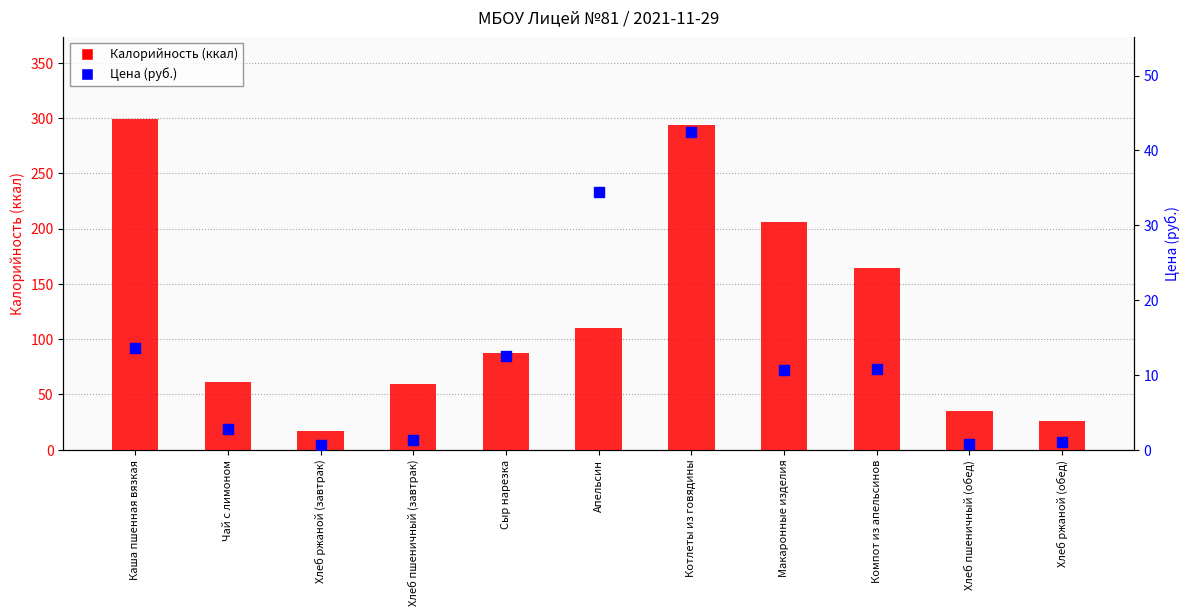

At which category is the sum across all series the highest?

Котлеты из говядины